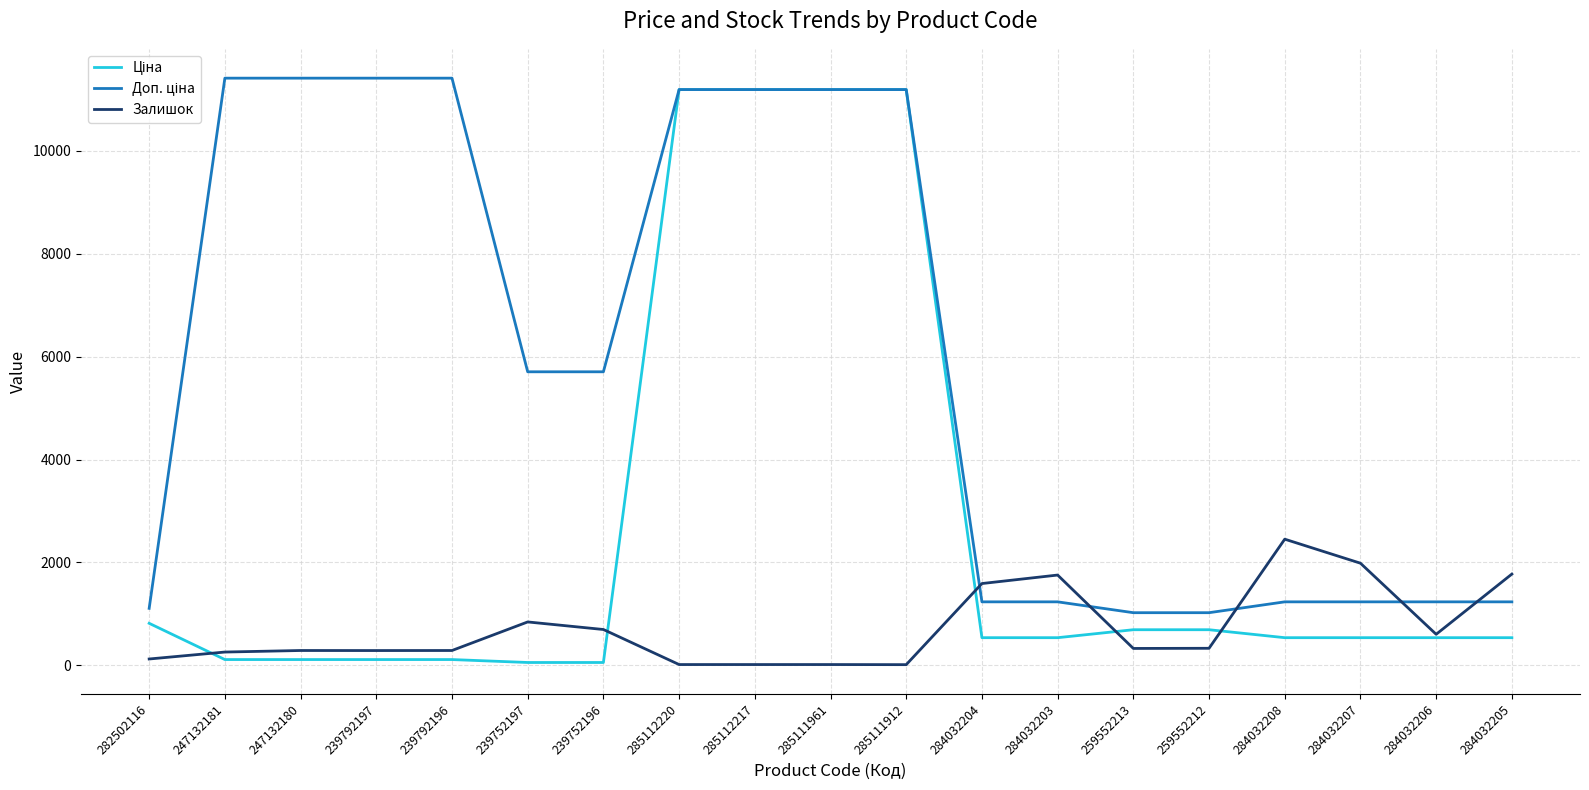

What is the total value across all series at 284032203?

3530.4